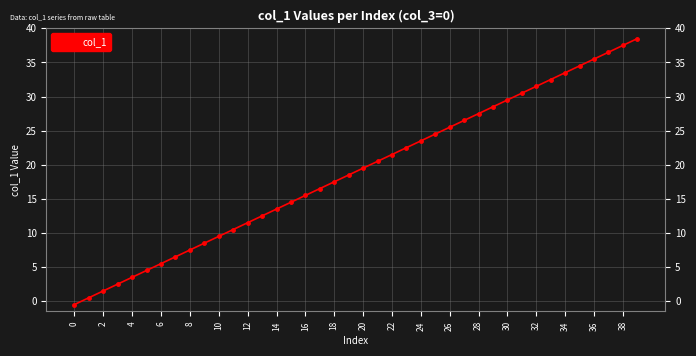

True or false: the data has more than 1 interior local peaks.

False